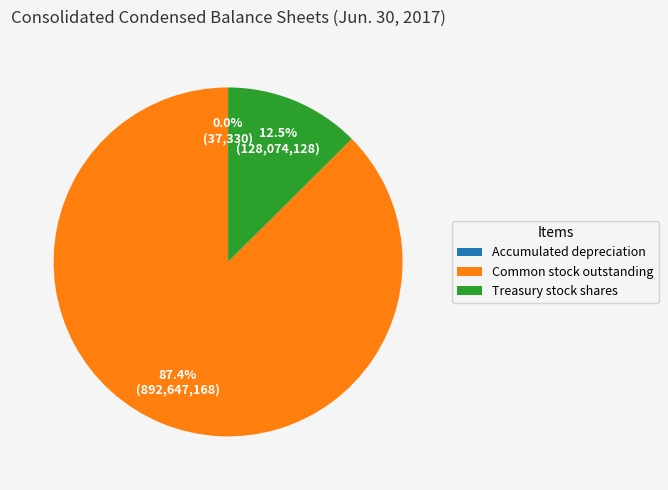

What is the largest slice in the pie chart?

Common stock outstanding